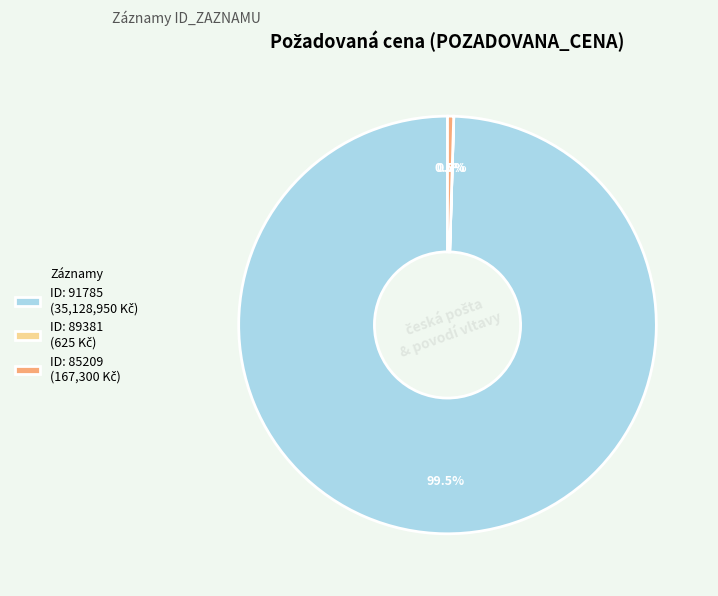

Is there a majority slice in this chart?

Yes